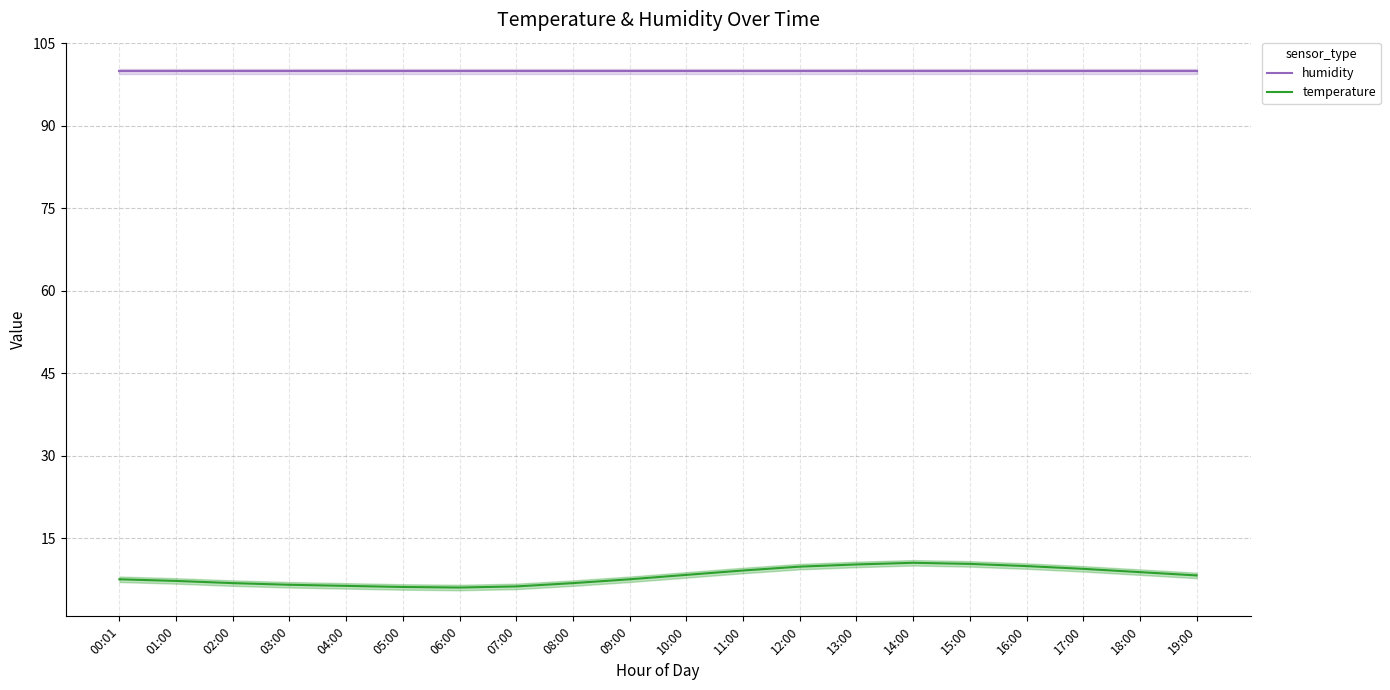

How many data points in temperature are above 8?

10